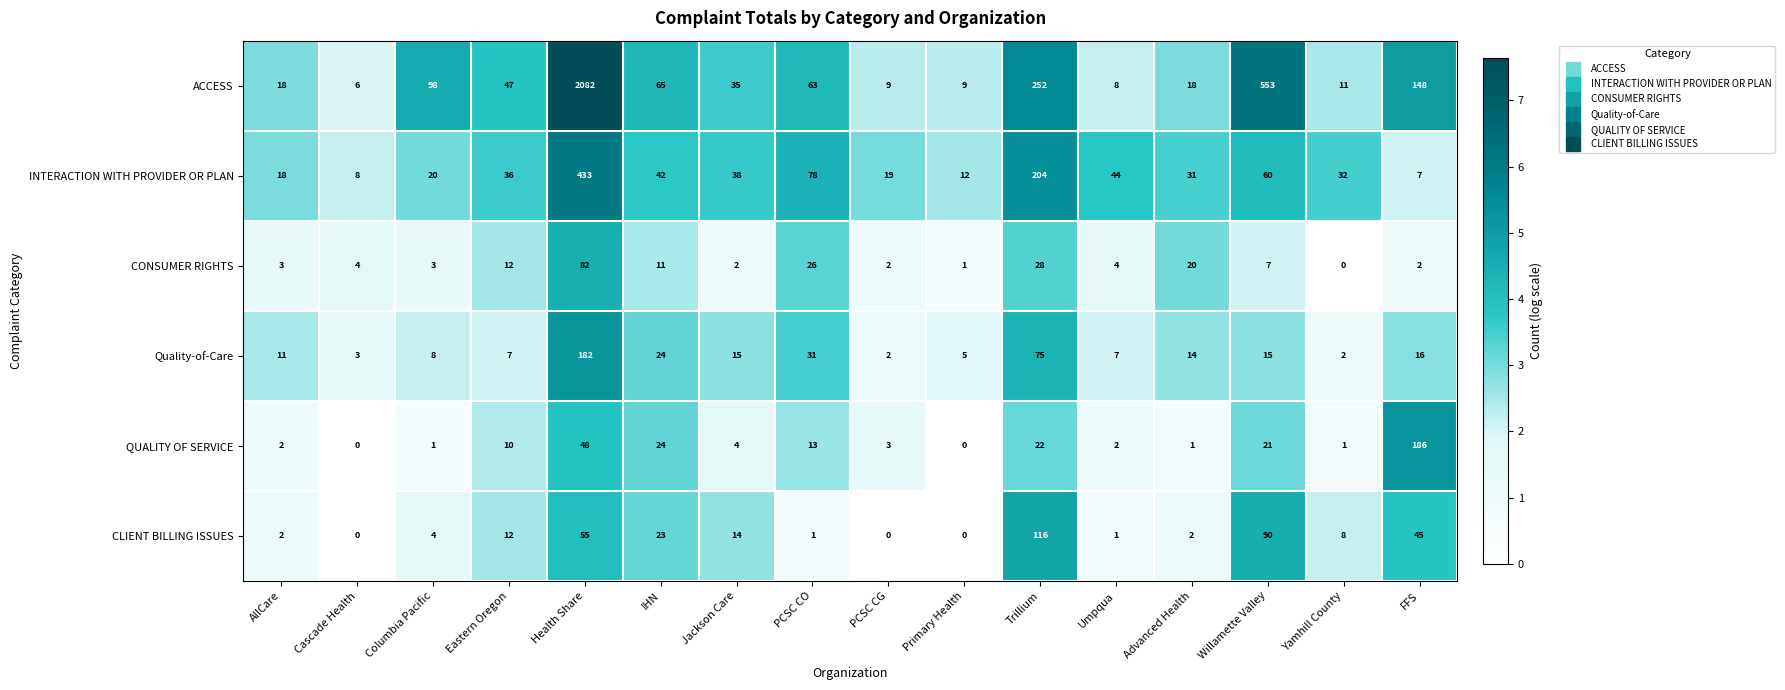

The value of INTERACTION WITH PROVIDER OR PLAN at IHN is 42. True or false?

True